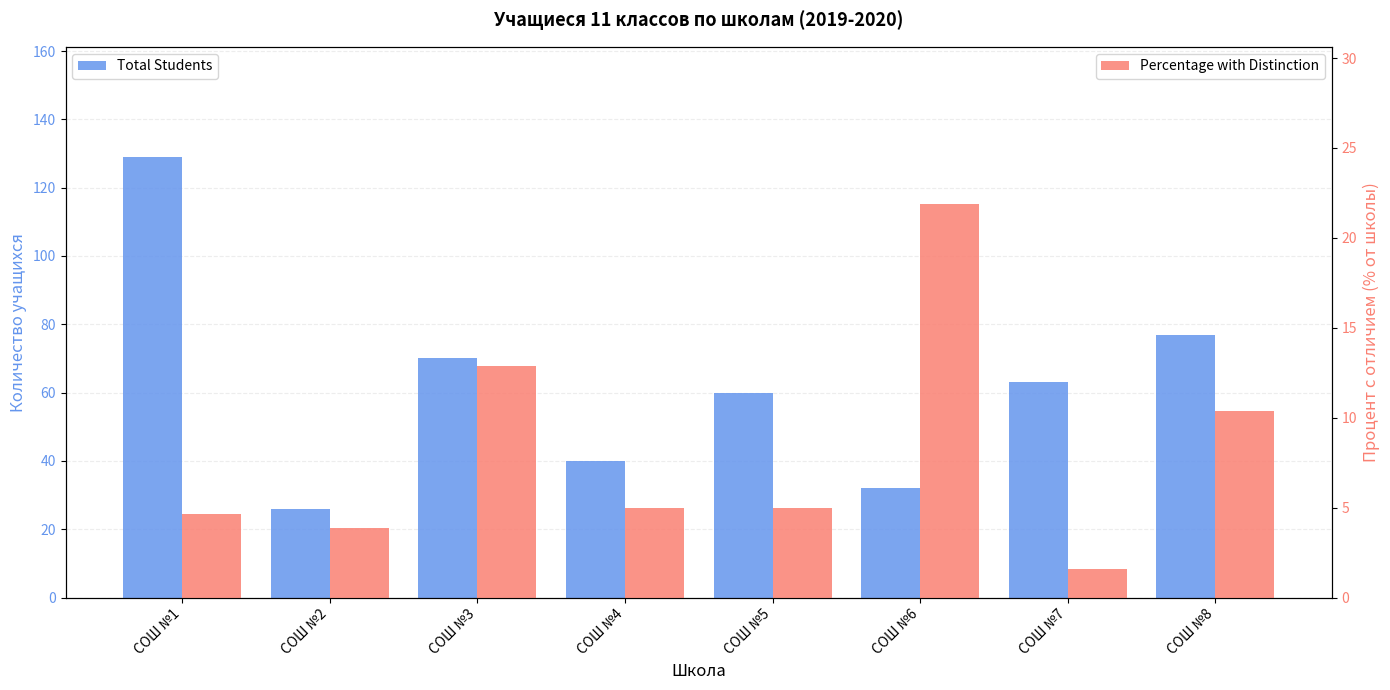

At СОШ №7, list the series in order from largest to smallest.

Total Students, Percentage with Distinction